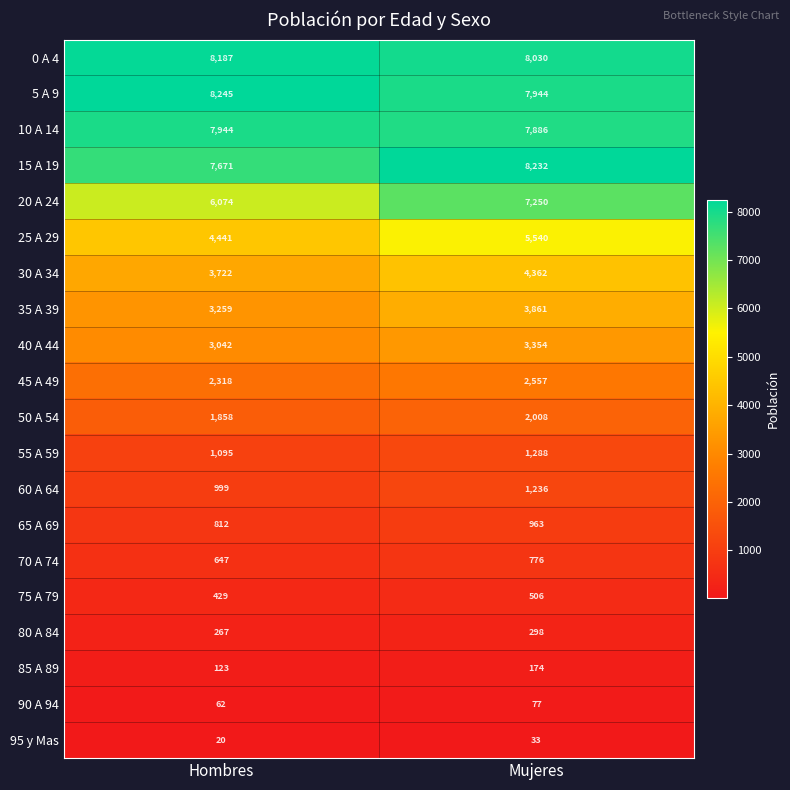

At which label does 0 A 4 reach its peak?

Hombres